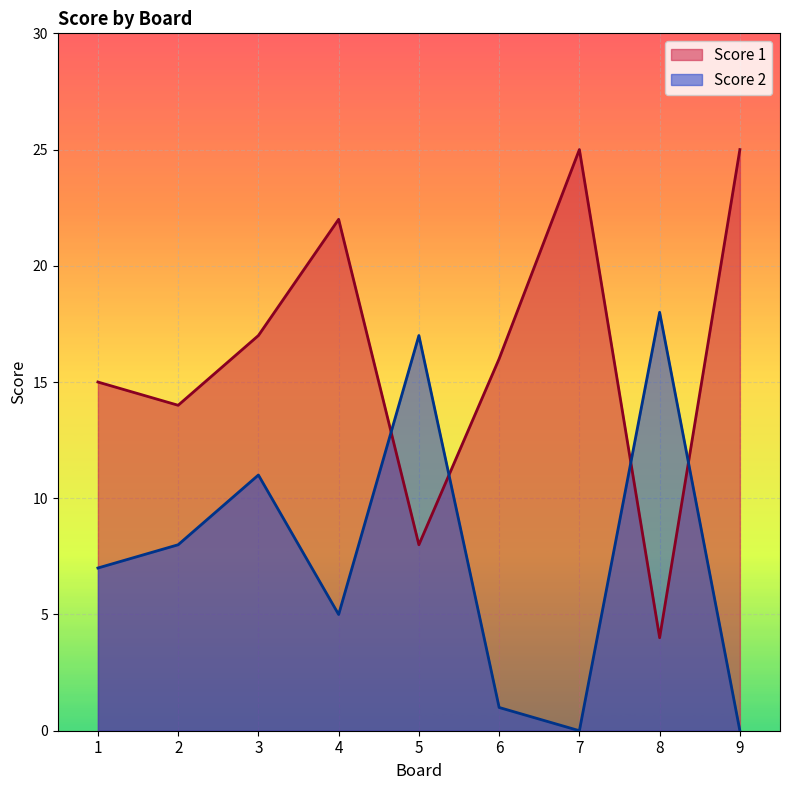

What are all the series names shown in the legend?

Score 1, Score 2